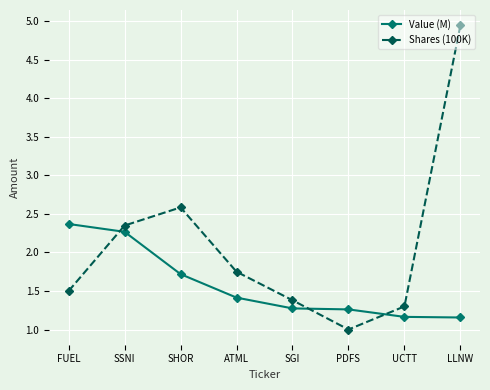

Which category has the highest value in the Value (M) series?

FUEL